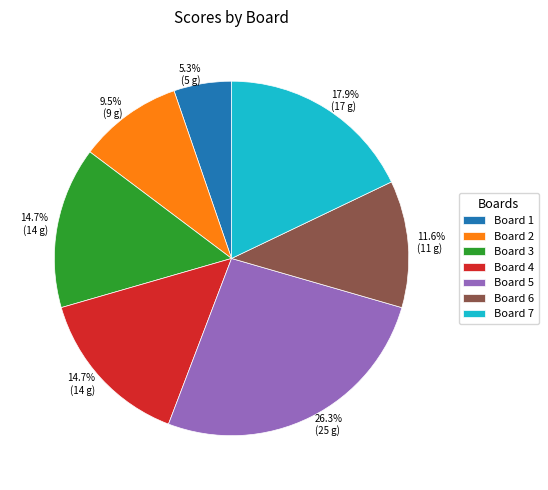

Between Board 7 and Board 6, which is larger?

Board 7